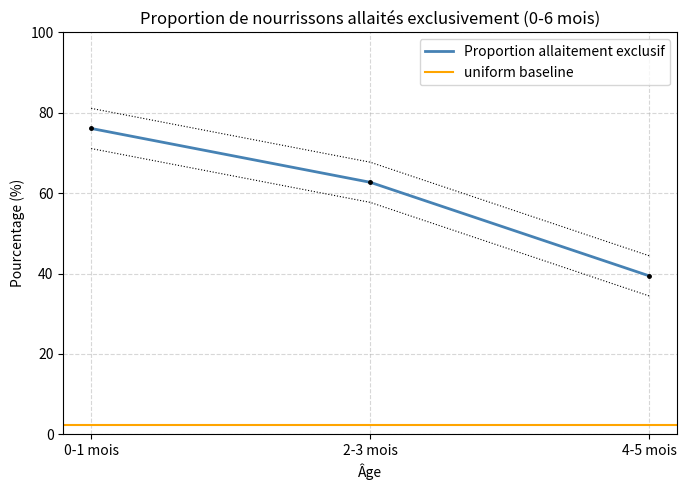

Is it true that the value at 4-5 mois is 73.3?

False